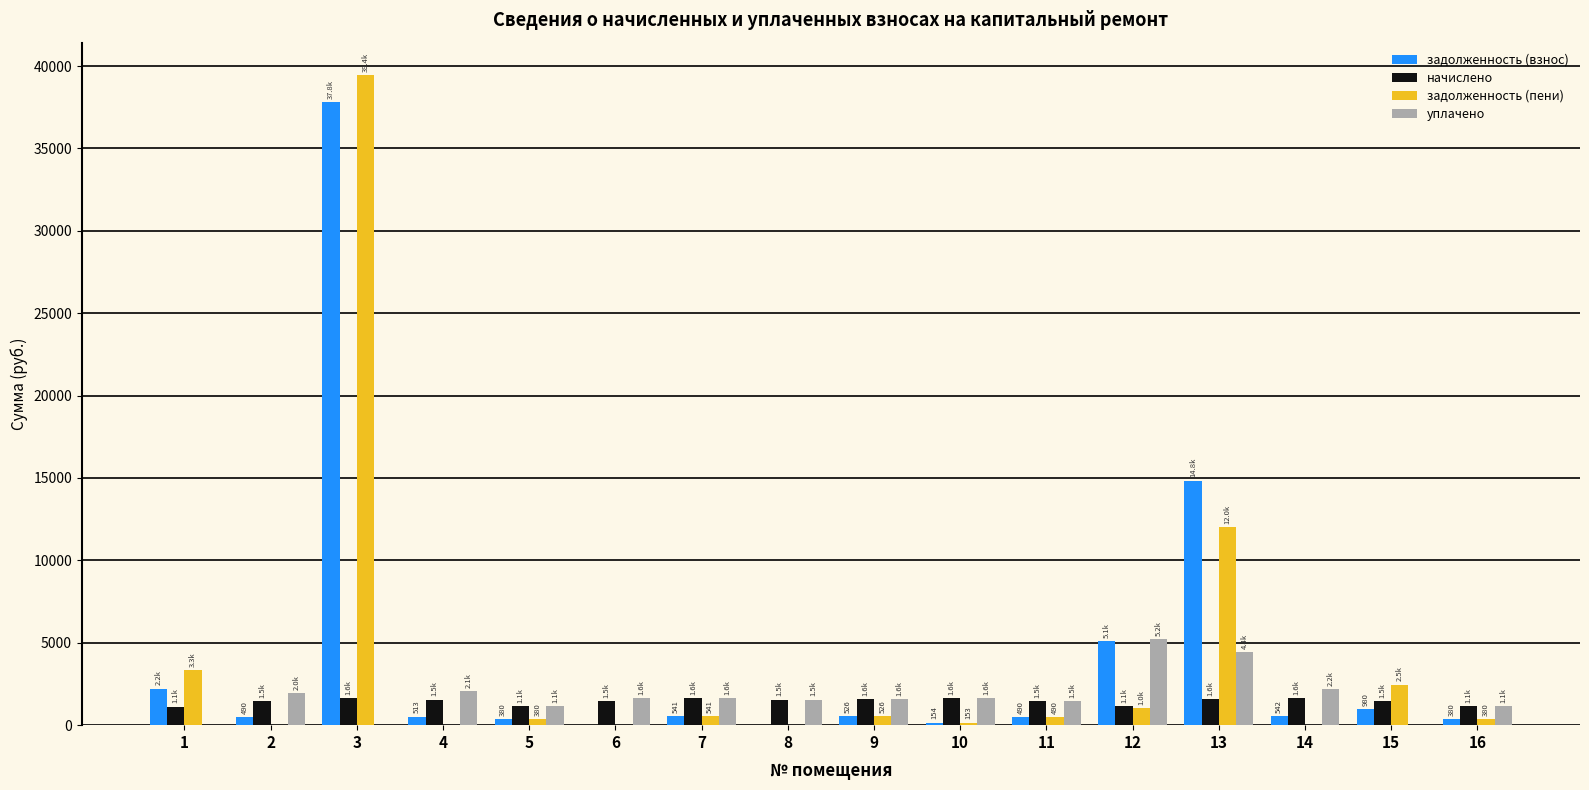

At which category is the sum across all series the highest?

3